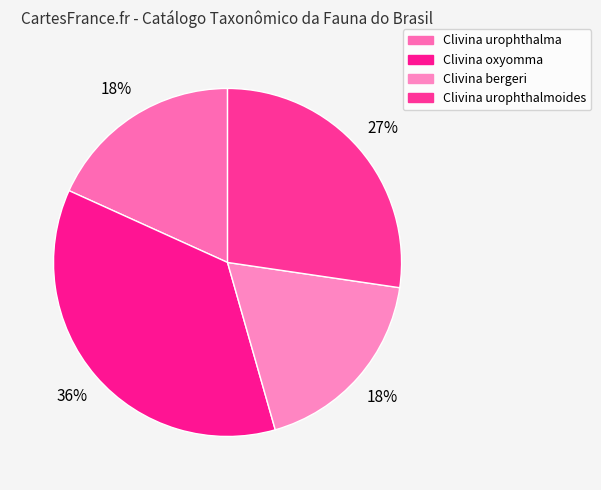

Rank the categories by value from lowest to highest.

Clivina (Uroclivina) urophthalma, Clivina (Uroclivina) bergeri, Clivina (Uroclivina) urophthalmoides, Clivina (Uroclivina) oxyomma